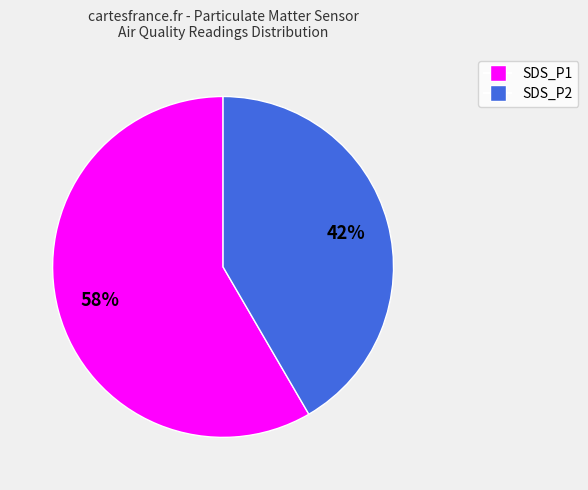

Which category has the smallest portion of the pie?

SDS_P2